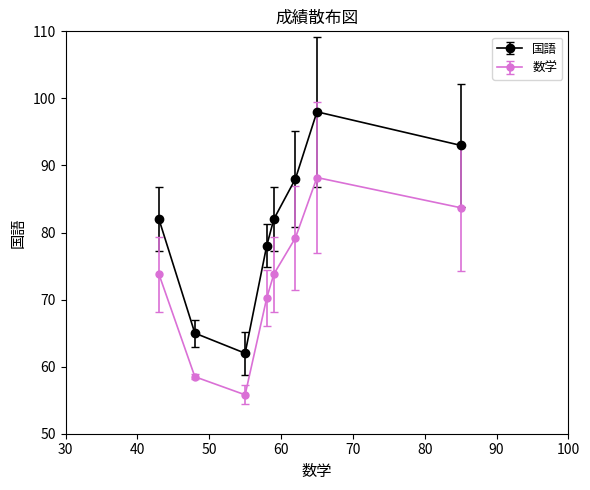

Which series has the largest range (max minus min)?

国語